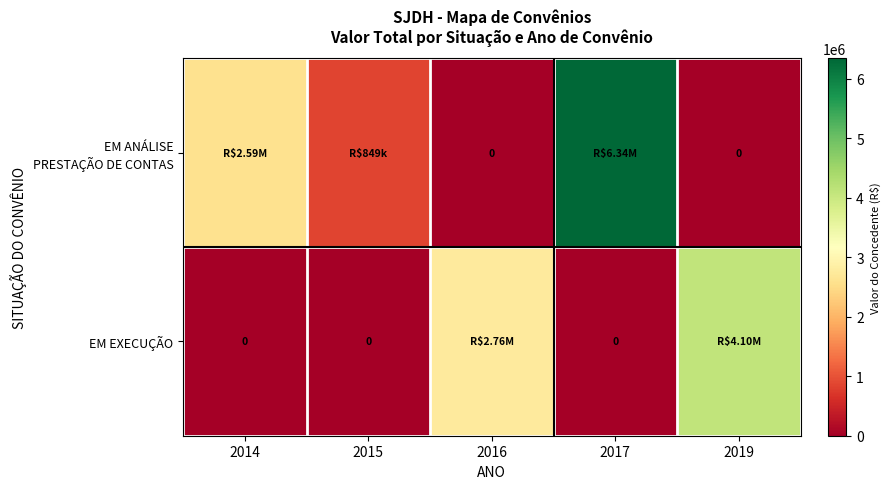

Count the number of categories in the chart.

5